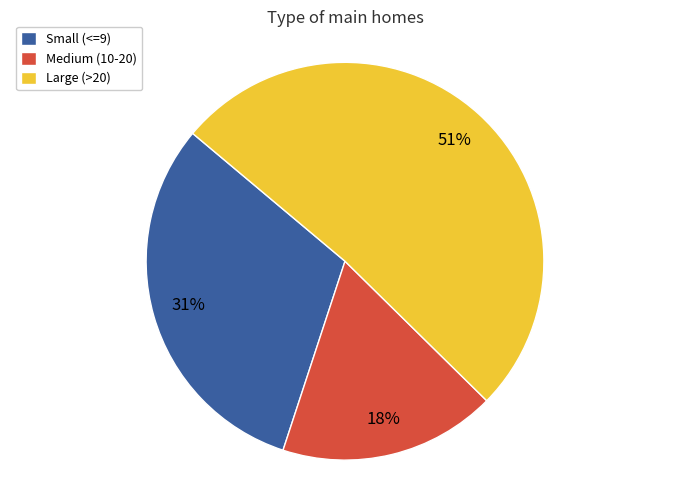

Which has a higher value, Medium (10-20) or Small (<=9)?

Small (<=9)